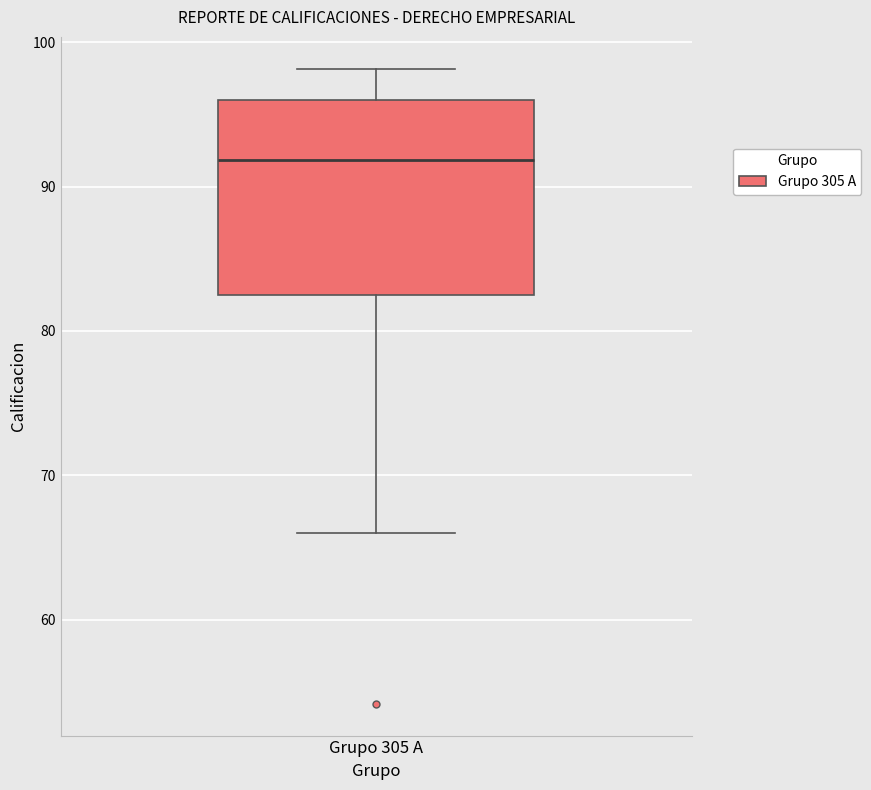

Read this box plot against the y-axis: the position of the median line, the range covered by the box, and the ends of both whiskers. The values are not printed on the chart, so give them approximately, as read against the axis.

median 92, box 83 to 96, whiskers 66 to 98